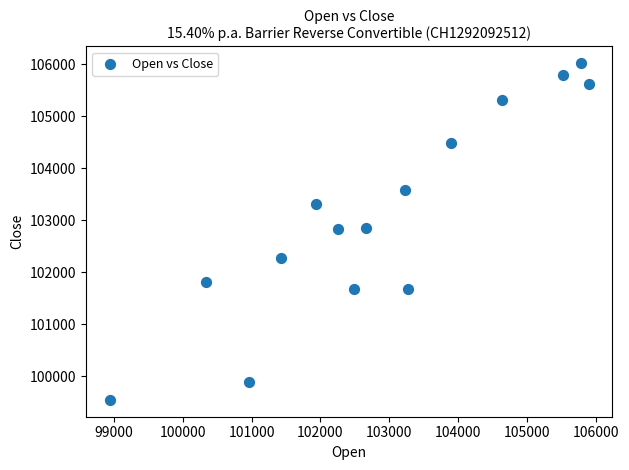

What is the range of X values (max minus min)?

6955